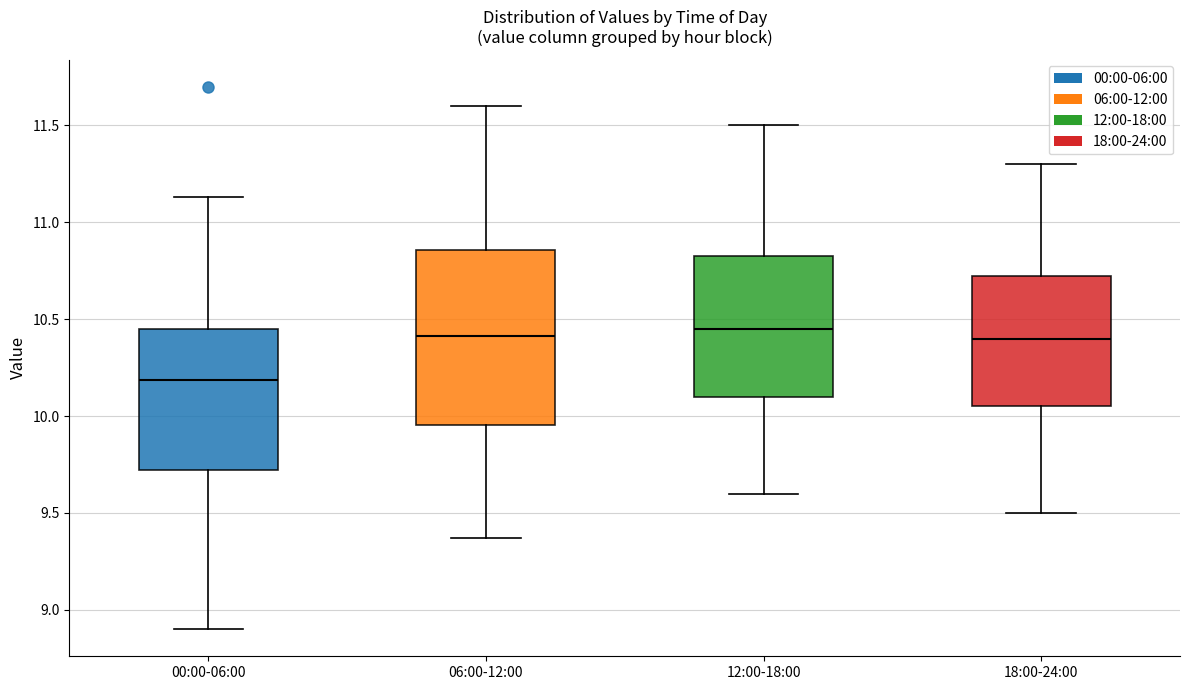

Reading left to right, transcribe this box plot: for each box, give where its median line is, the range the box spans, and where its two whiskers end, as read against the y-axis. The values are not printed on the chart, so give them approximately, as read against the axis.

00:00-06:00: median 10.20, box 9.70 to 10.45, whiskers 8.90 to 11.15
06:00-12:00: median 10.40, box 9.95 to 10.85, whiskers 9.35 to 11.60
12:00-18:00: median 10.45, box 10.10 to 10.85, whiskers 9.60 to 11.50
18:00-24:00: median 10.40, box 10.05 to 10.75, whiskers 9.50 to 11.30